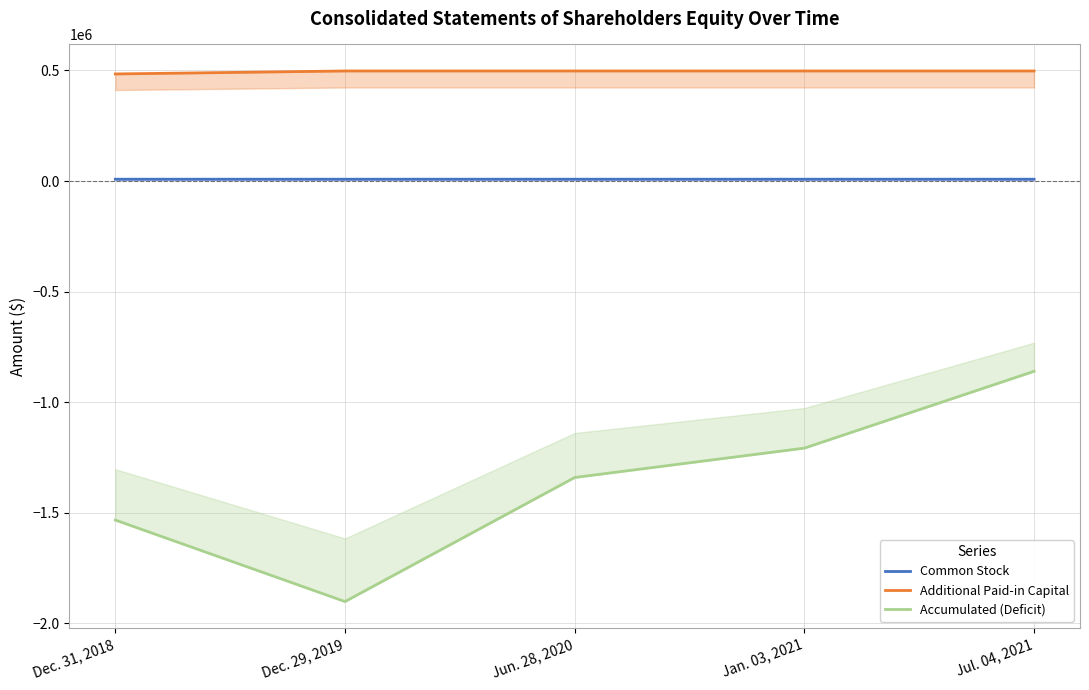

What is the greatest value displayed?

497671